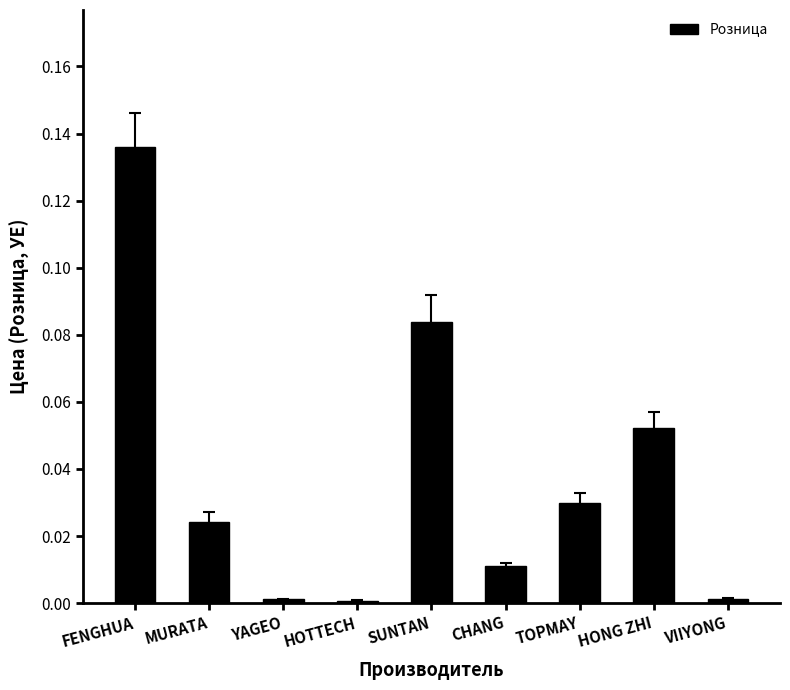

The chart shows a value of 0.0 at TOPMAY. True or false?

True